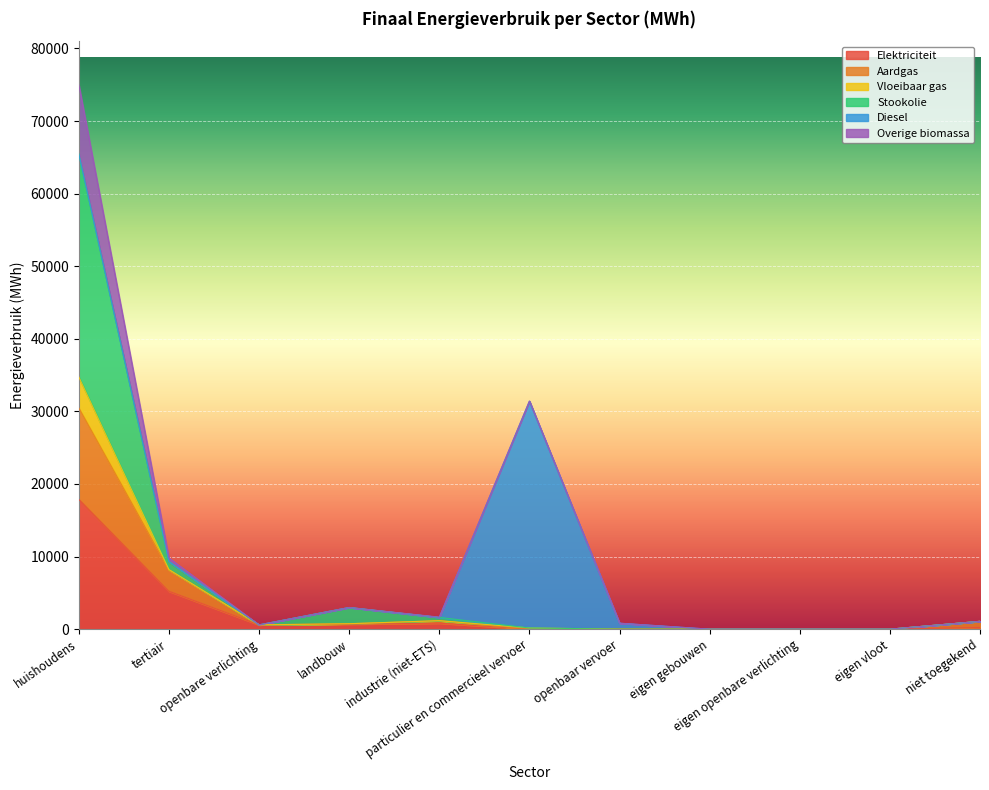

How many interior local valleys does the Elektriciteit series have?

1